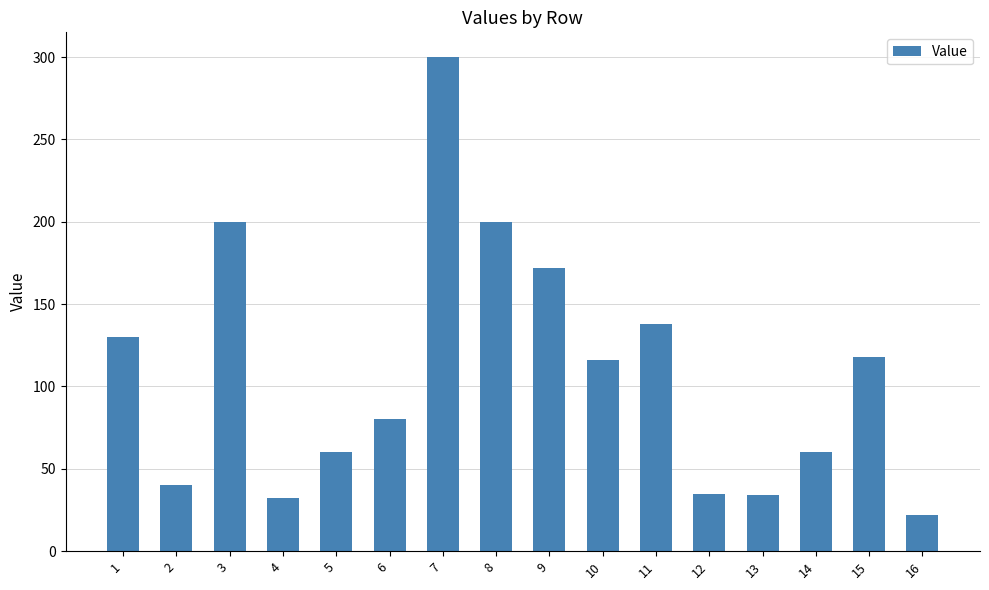

Which category has the lowest value across all series?

16